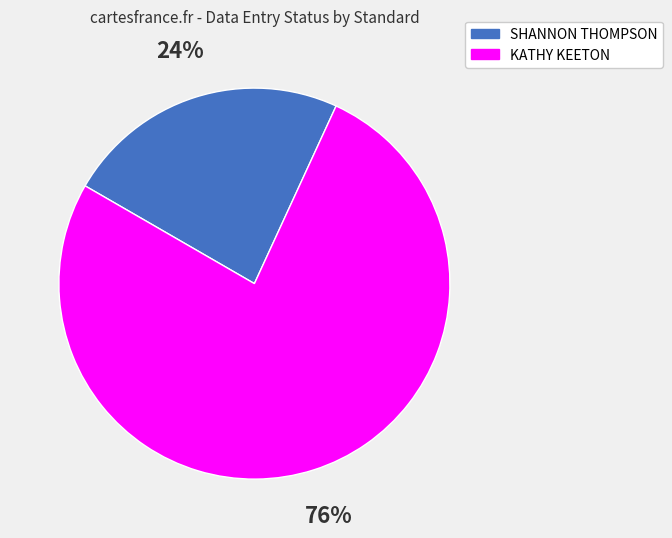

To the nearest percent, what is the average slice percentage?

50%